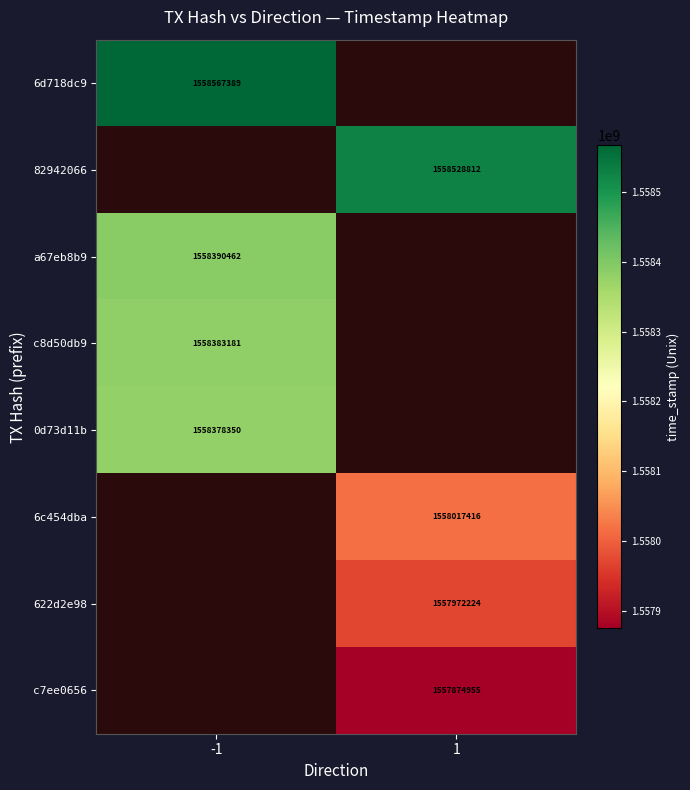

The value of c8d50db9 at -1 is 1558383181. True or false?

True